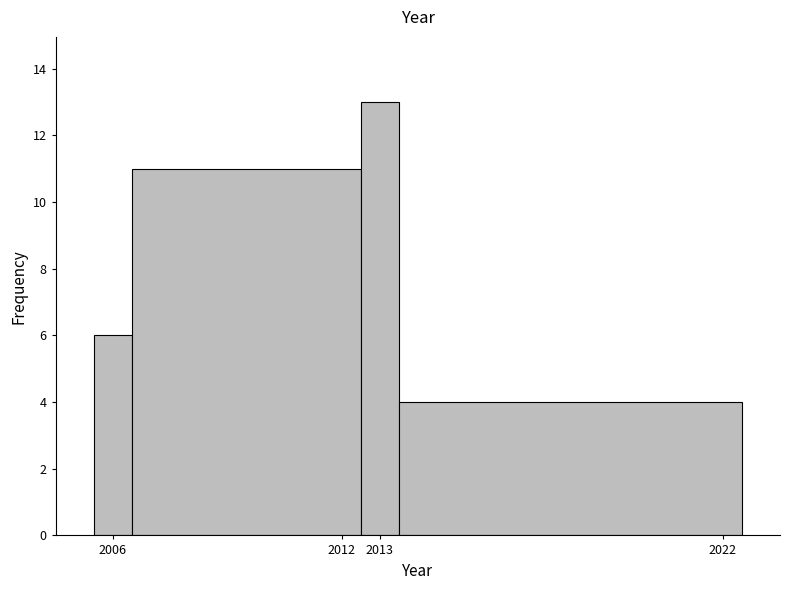

Which range on the x-axis has the tallest bar?

2012.5 to 2013.5